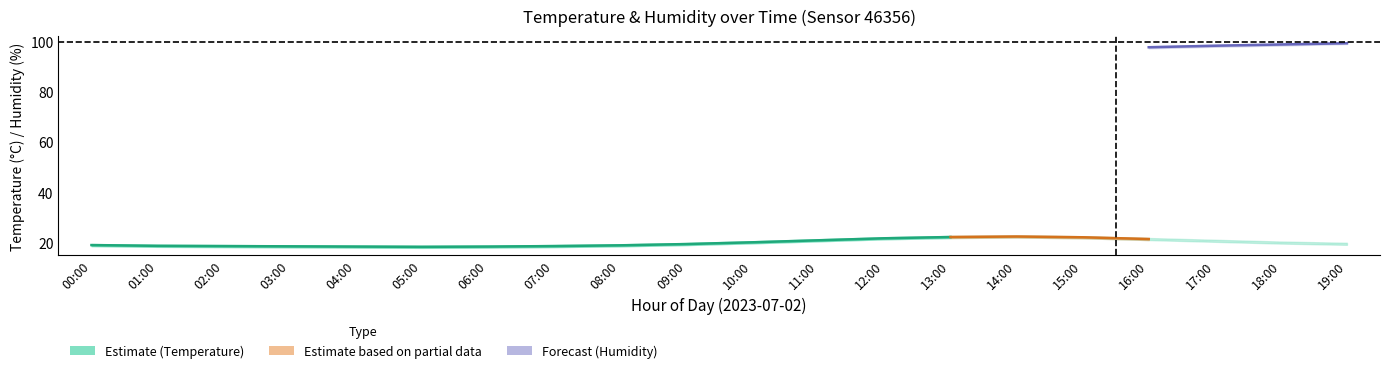

How many values in the temperature_center series are below 19?

7